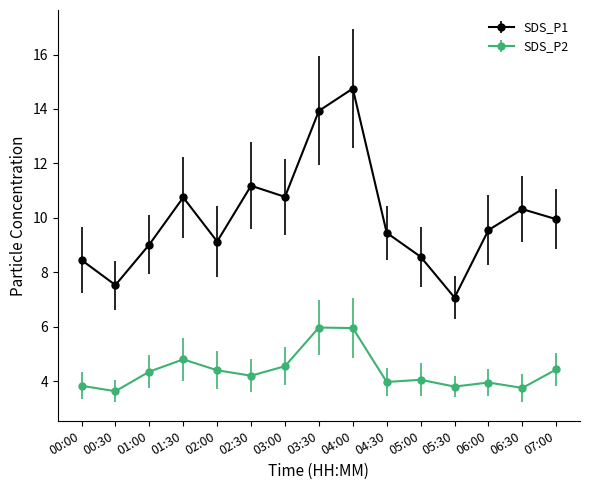

Which series has the largest total across all categories?

SDS_P1